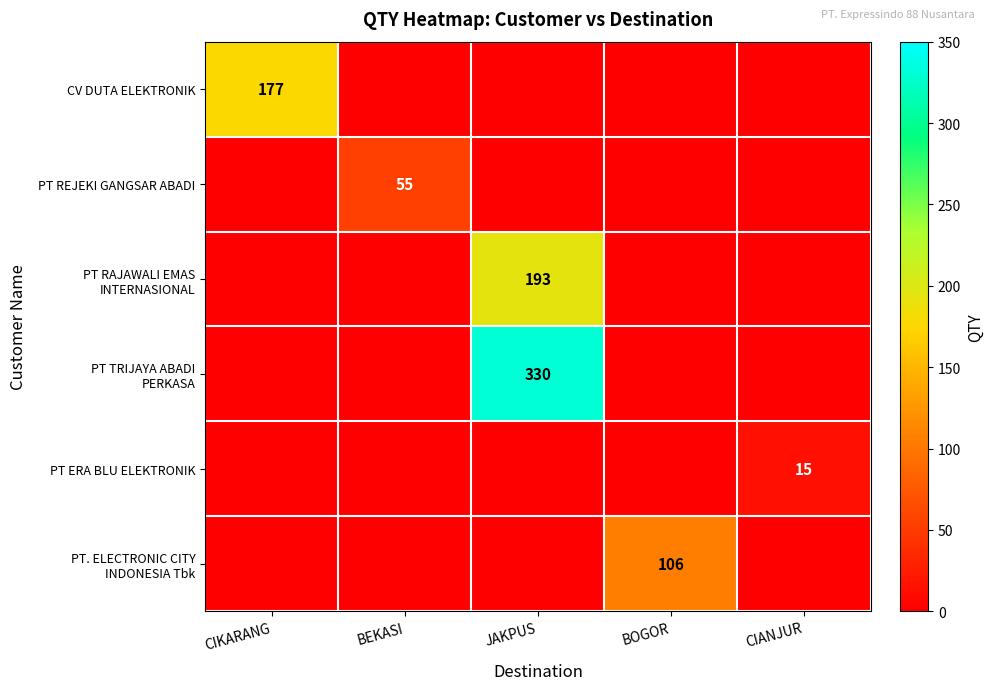

Is the value of PT RAJAWALI EMAS INTERNASIONAL at CIANJUR greater than the value of PT REJEKI GANGSAR ABADI at BEKASI?

No